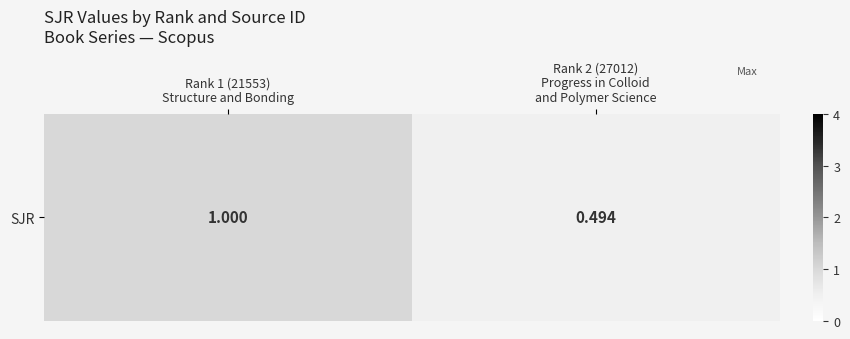

Reading left to right, transcribe all the data shown in this chart.

1.0	0.5